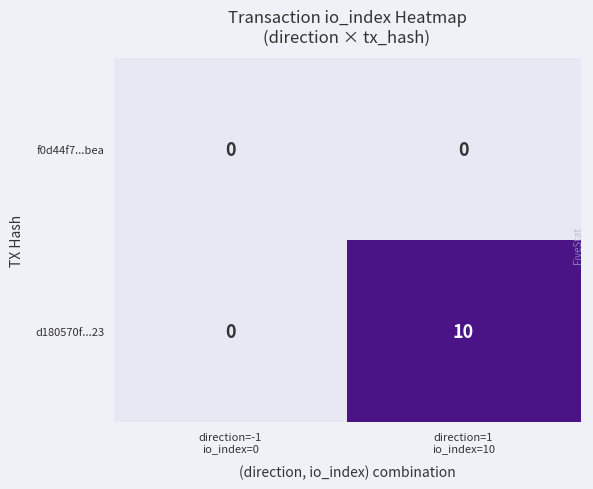

What is the difference between the maximum and minimum values in the d180570f...23 series?

10